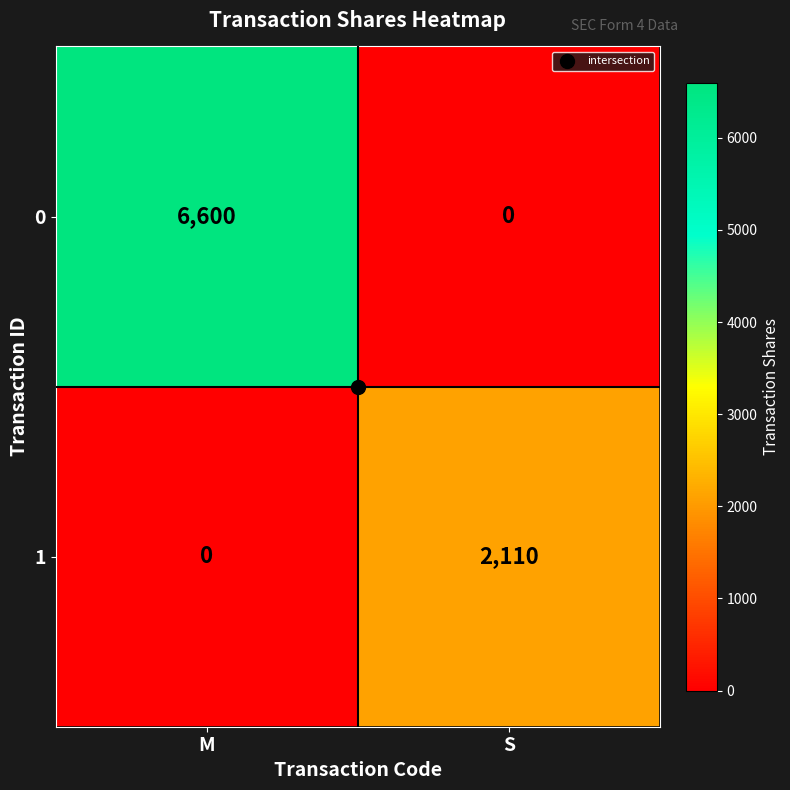

Where is 1 nearest to the value 1055?

M